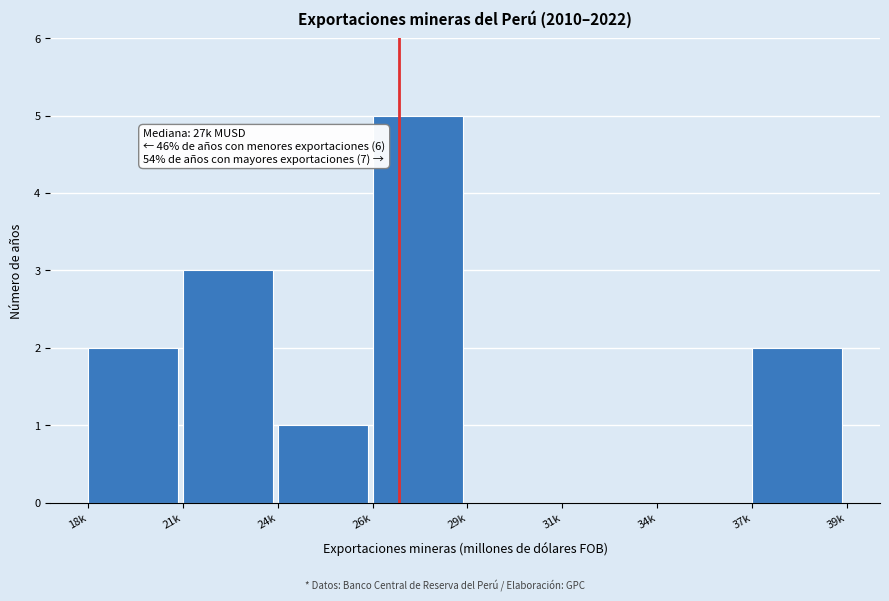

Reading left to right, what are all the values shown in this chart?

18k=2	21k=3	24k=1	26k=5	29k=0	31k=0	34k=0	37k=2